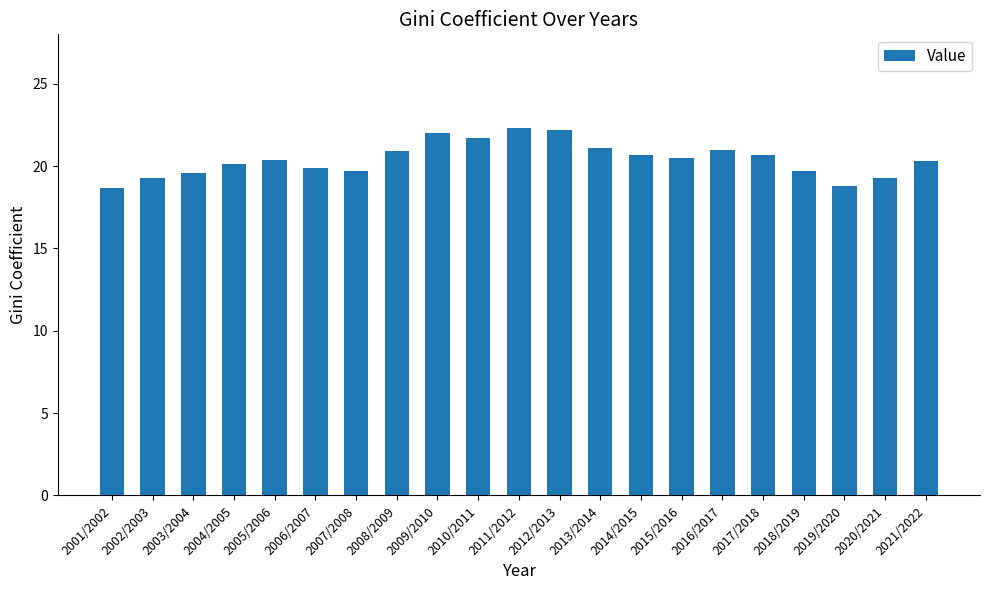

What is the minimum value shown in the chart?

18.7